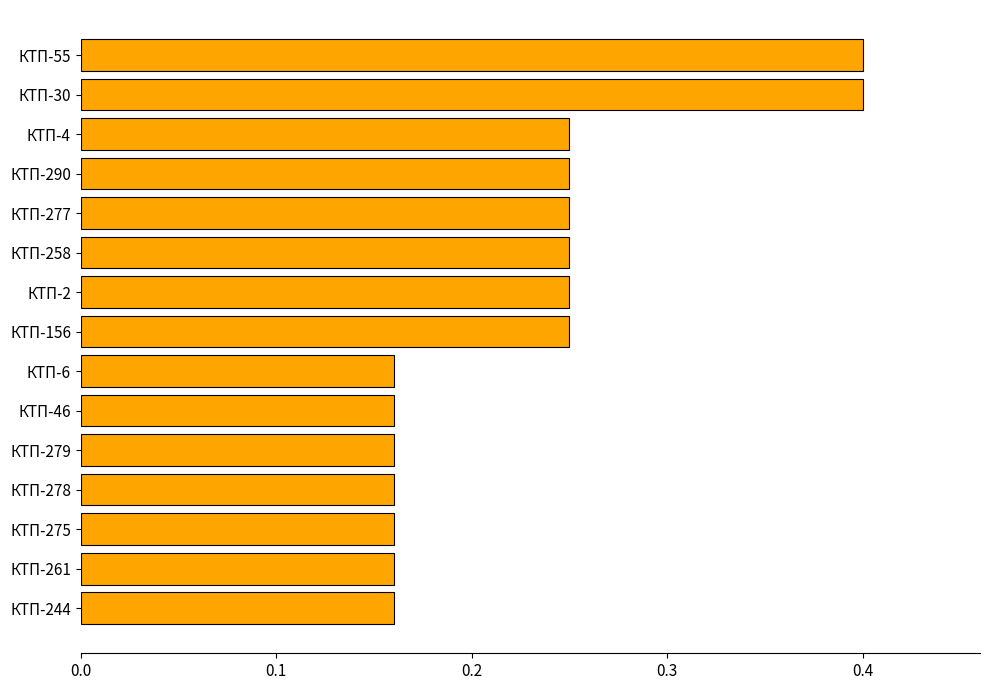

How many bars are there in total?

15